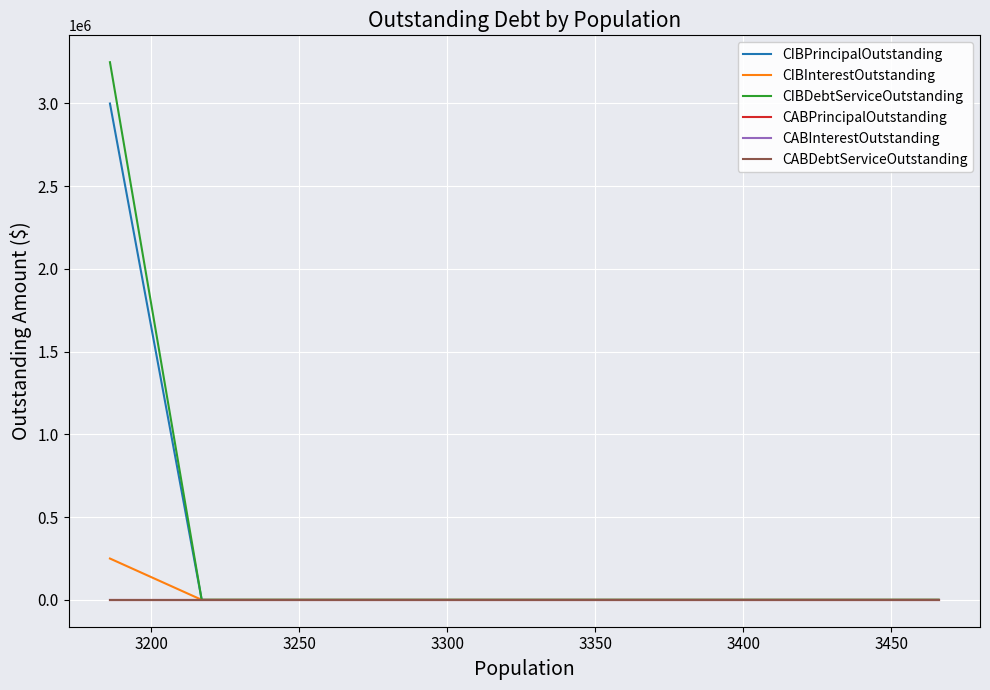

What are all the series names shown in the legend?

CIBPrincipalOutstanding, CIBInterestOutstanding, CIBDebtServiceOutstanding, CABPrincipalOutstanding, CABInterestOutstanding, CABDebtServiceOutstanding